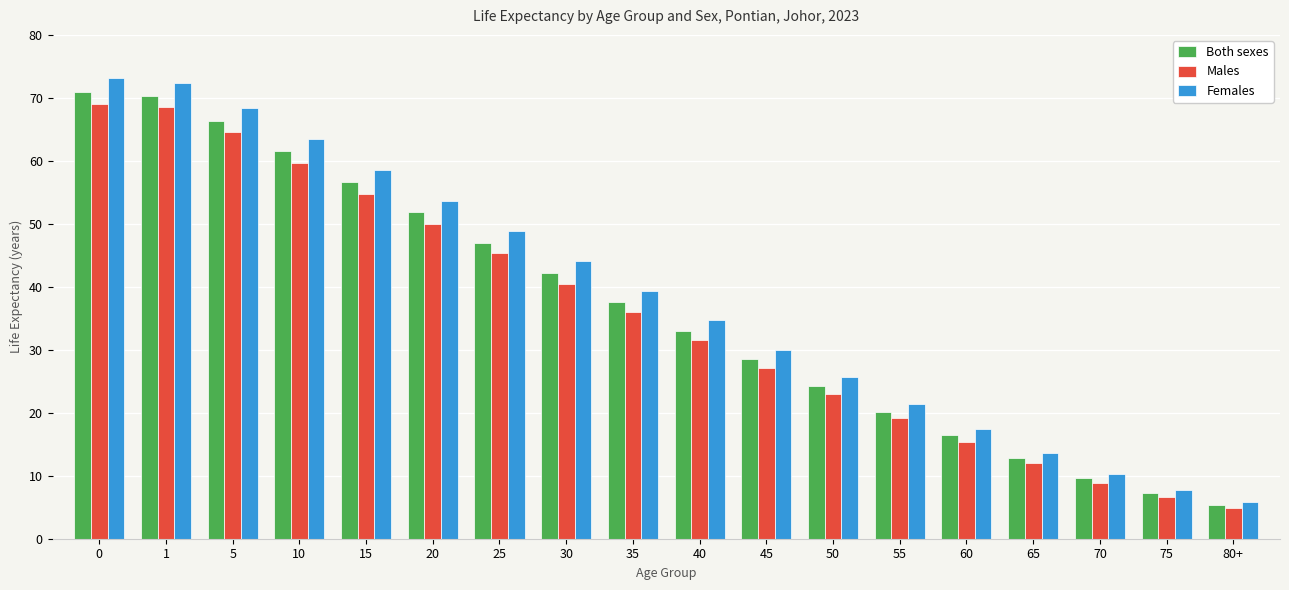

At how many categories does at least one series exceed 42?

8